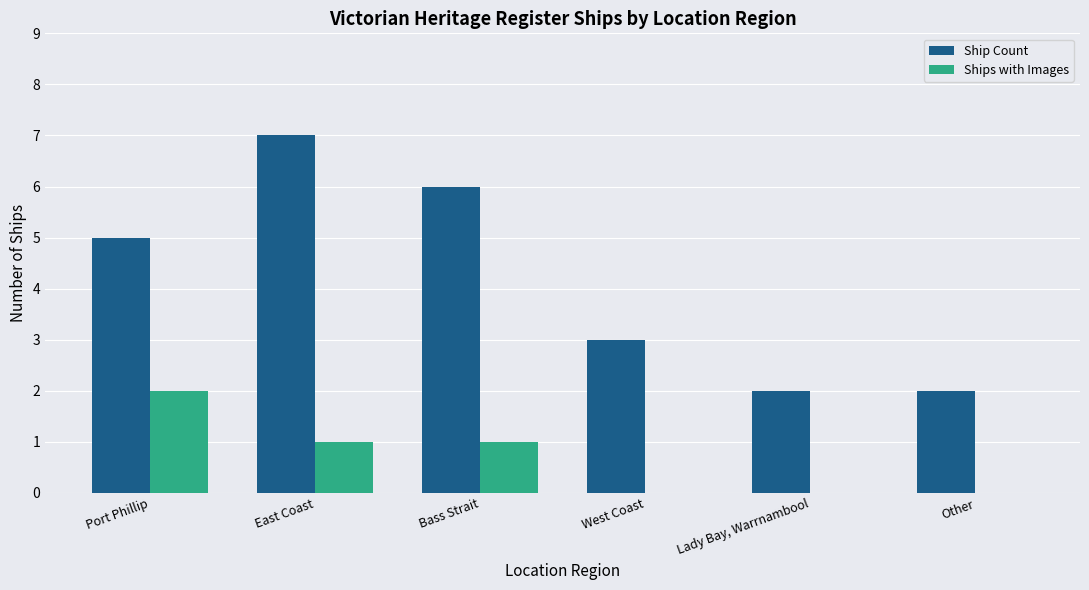

What is the average value of the Ship Count series?

4